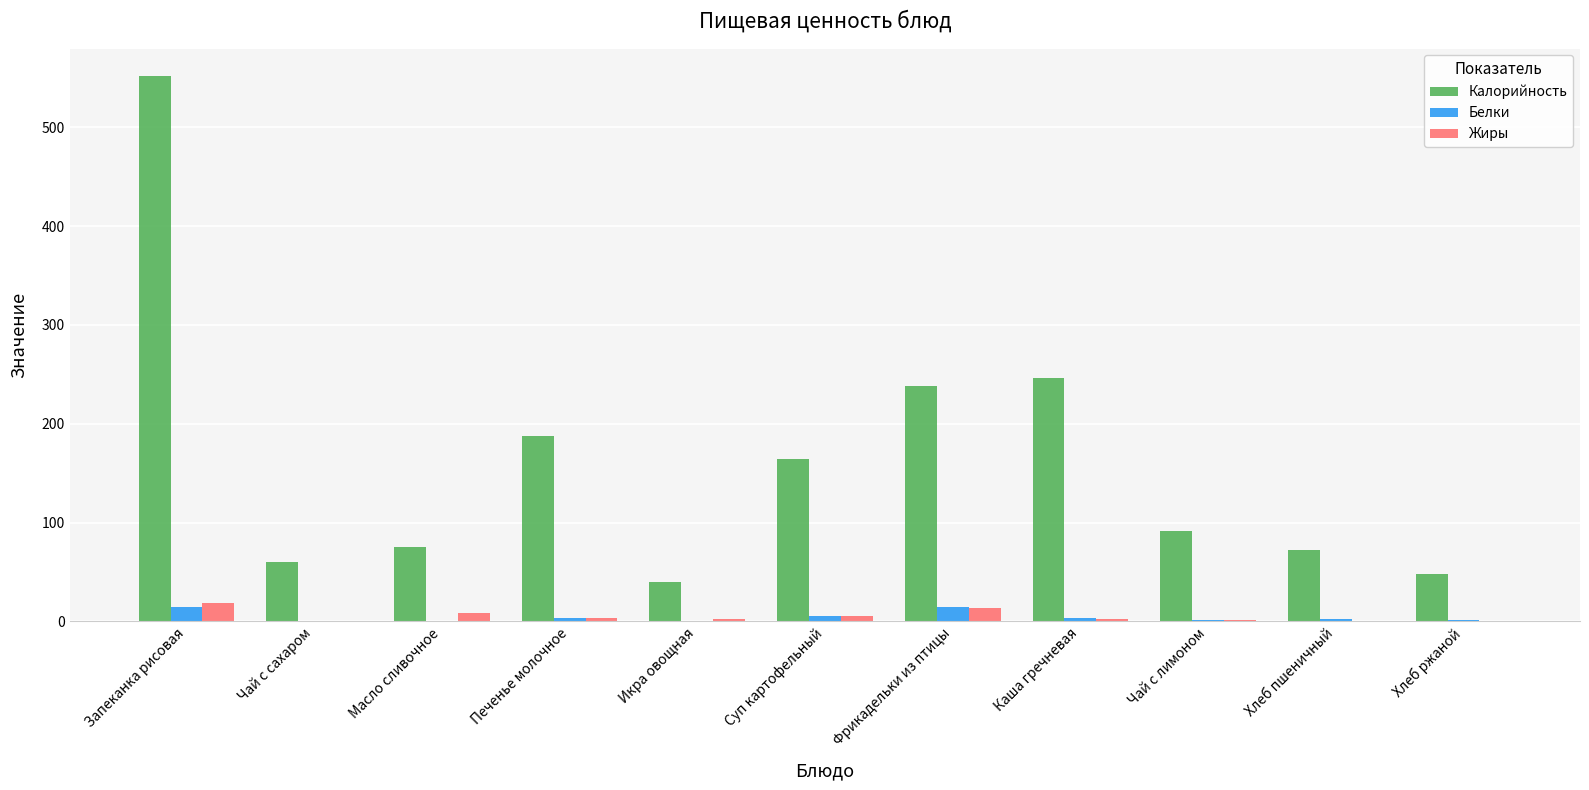

What is the maximum value shown in the chart?

552.0